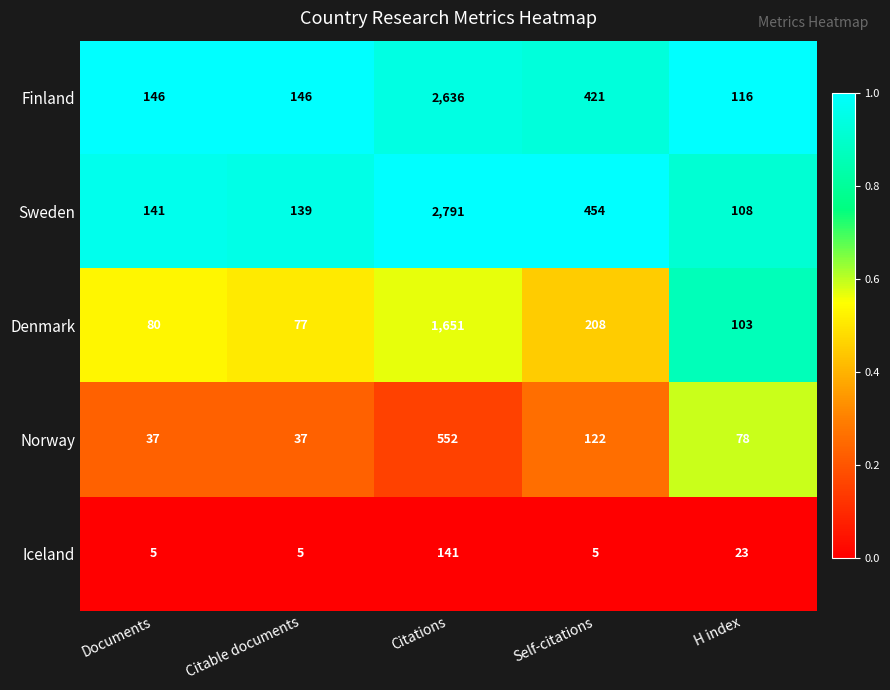

Where does the Denmark series first go above 103?

Citations